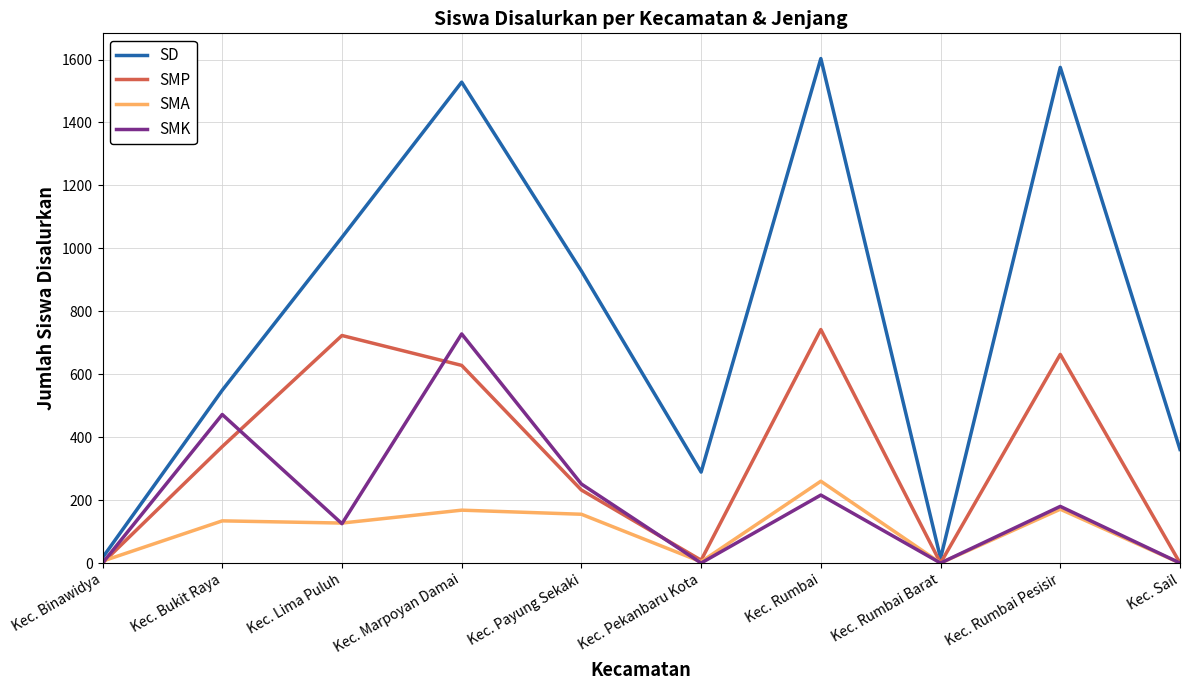

What is the difference between the maximum and minimum values in the SMP series?

742